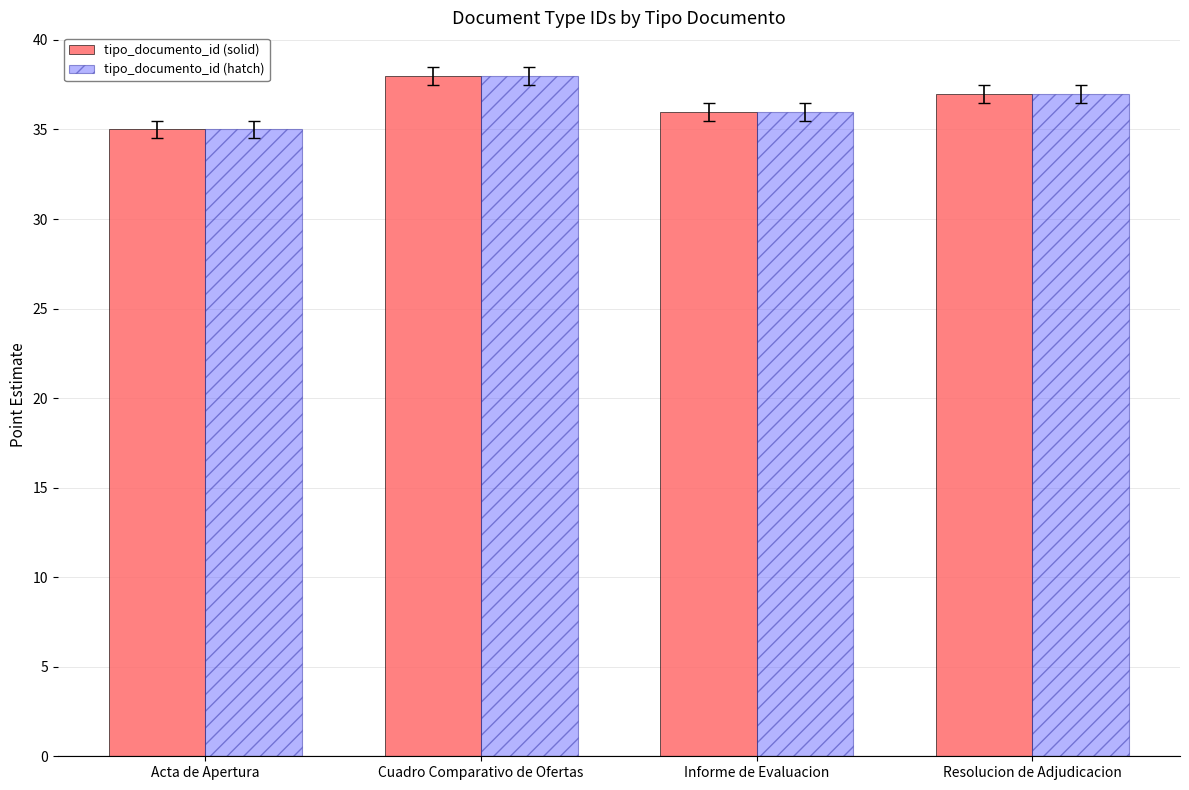

Reading left to right, what are all the values shown in this chart?

tipo_documento_id (solid): 35	38	36	37
tipo_documento_id (hatch): 35	38	36	37